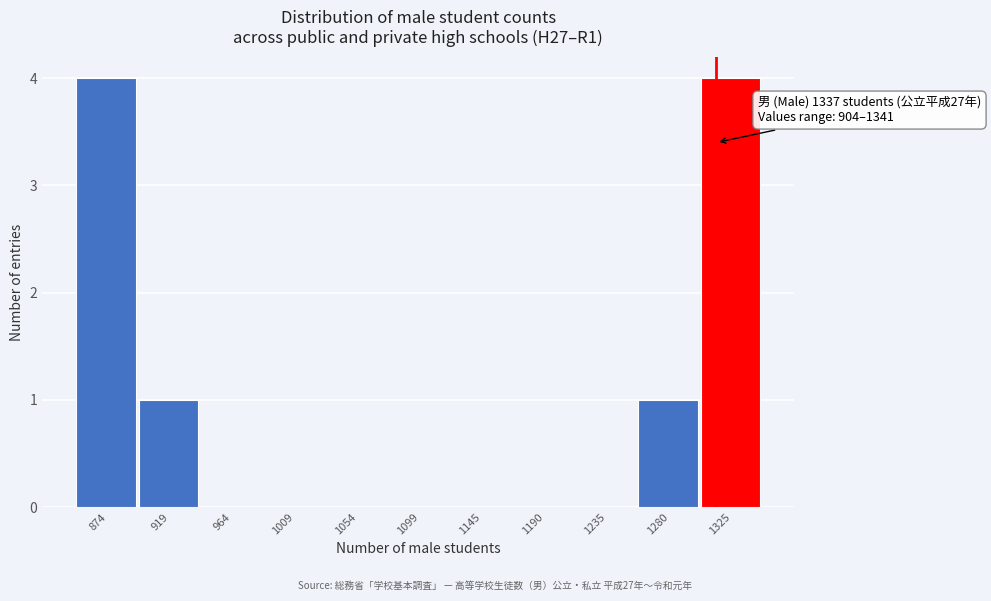

Reading right to left, list all the values displayed in this chart.

1325=4	1280=1	1235=0	1190=0	1145=0	1099=0	1054=0	1009=0	964=0	919=1	874=4